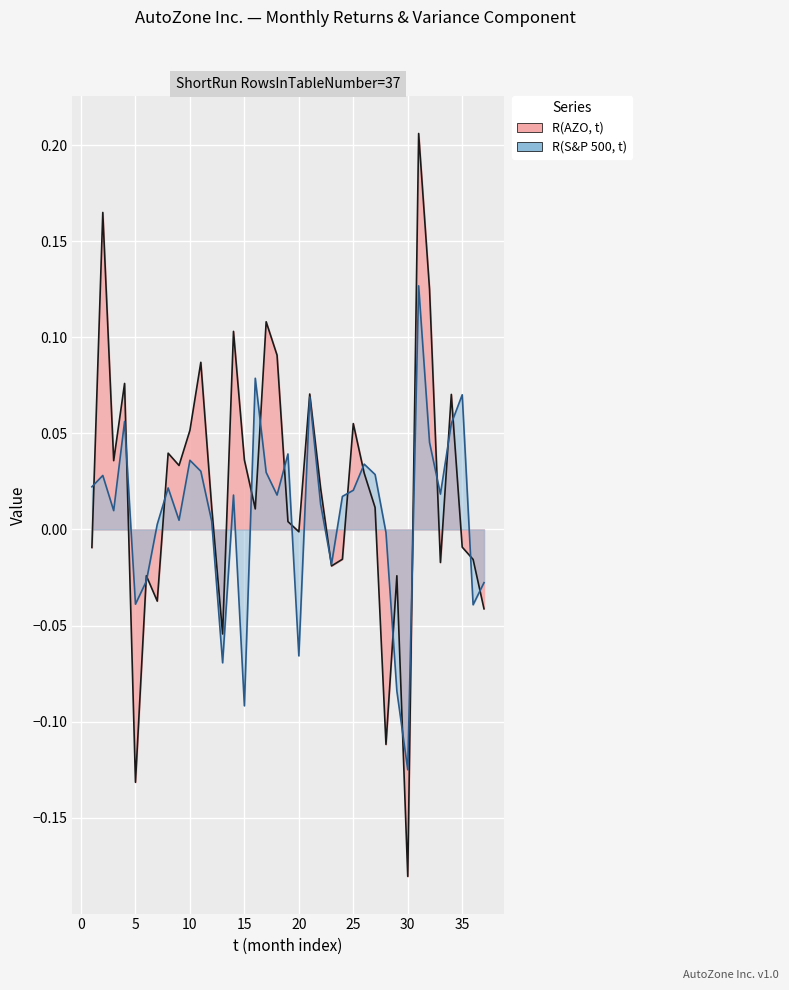

How many interior local peaks does the R(S&P 500, t) series have?

11